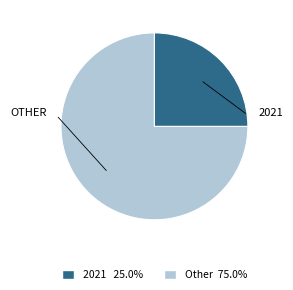

Is there any slice that represents more than half of the pie?

Yes